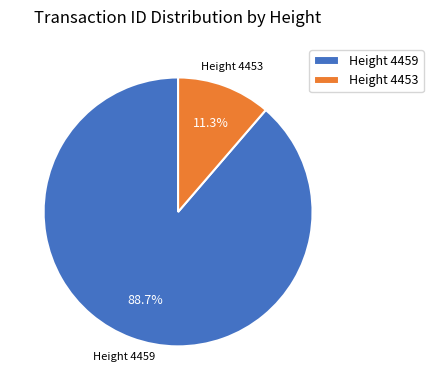

Is there a majority slice in this chart?

Yes